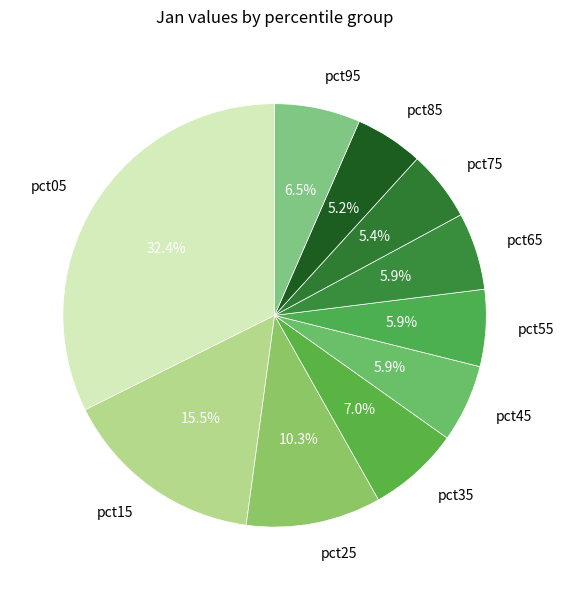

What is the largest slice in the pie chart?

pct05